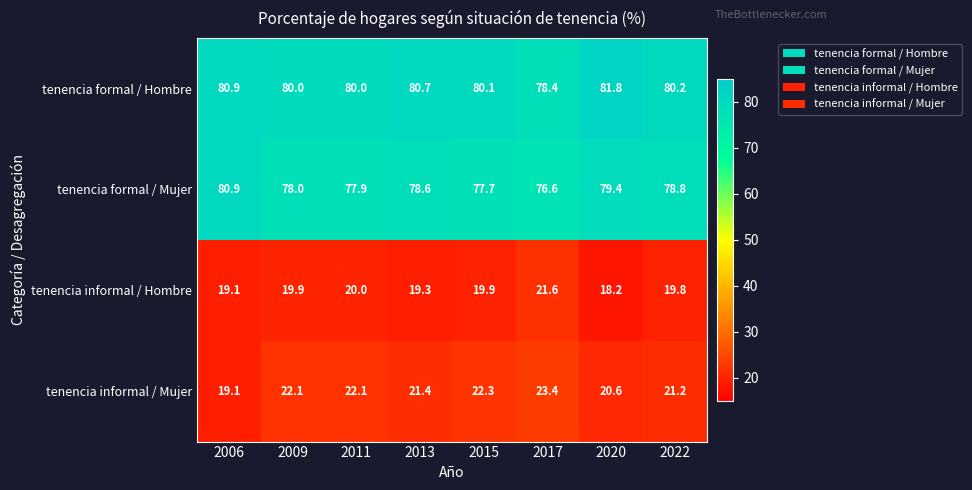

Is the value of tenencia formal / Mujer at 2020 greater than the value of tenencia formal / Hombre at 2011?

No